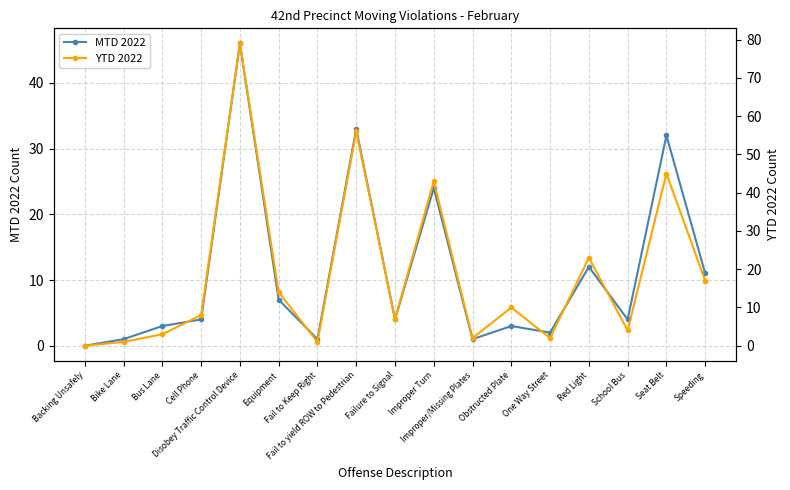

How many distinct data groups are displayed?

2